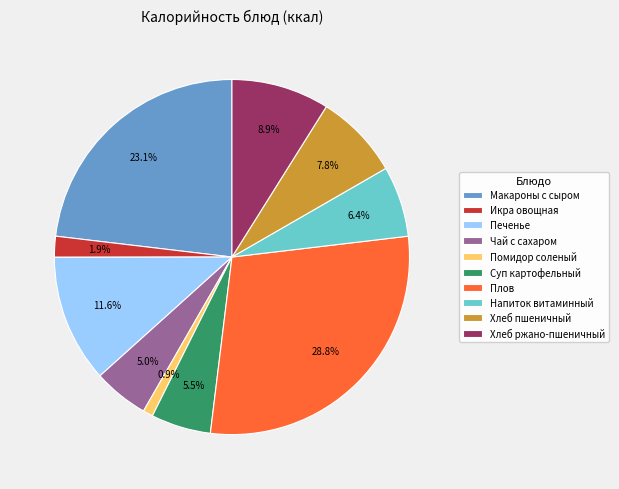

Does Хлеб пшеничный represent more than half of the total?

No